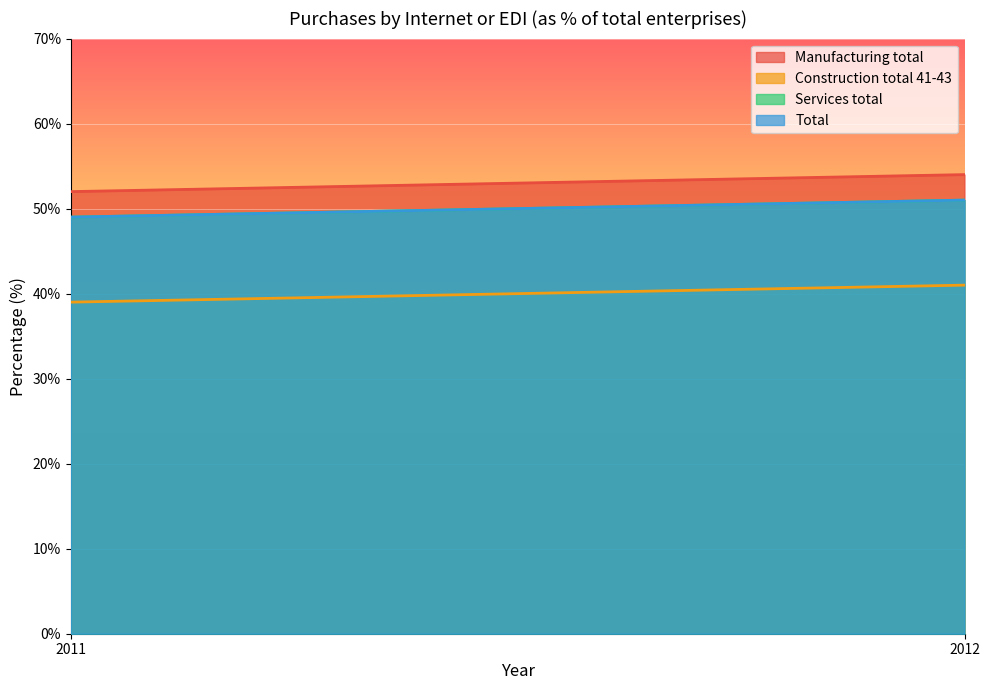

What is the sum of the Manufacturing total values at 2011 and 2012?

106